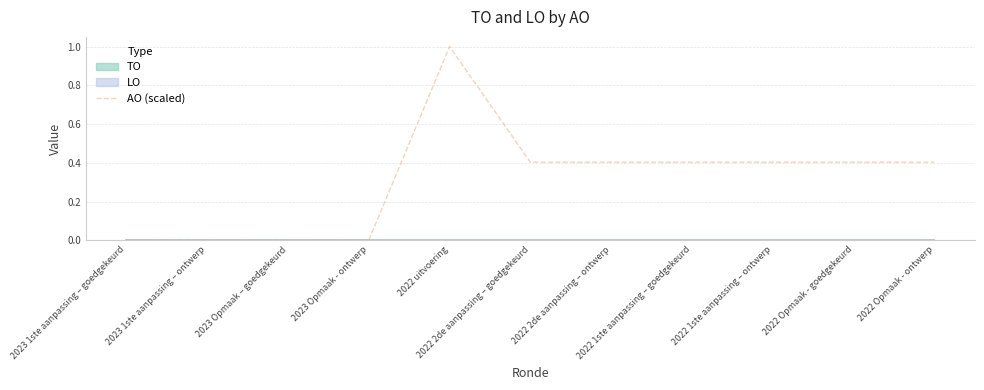

What position from the left is 2023 Opmaak - ontwerp?

4